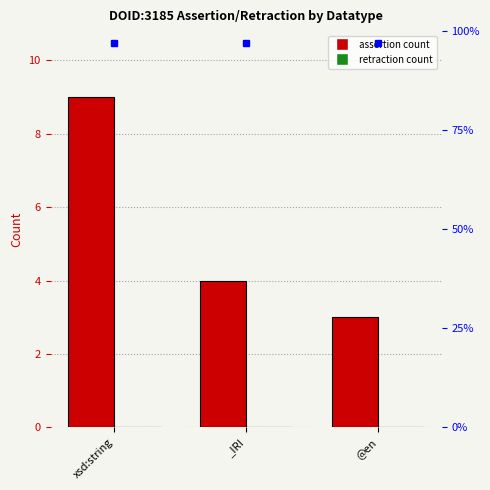

What is the difference between the maximum and minimum values in the assertion series?

6